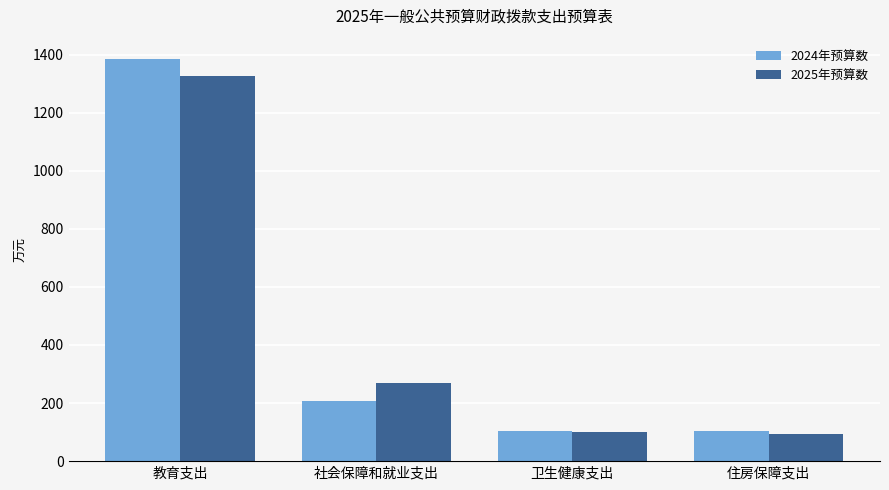

Which series has the largest range (max minus min)?

2024年预算数